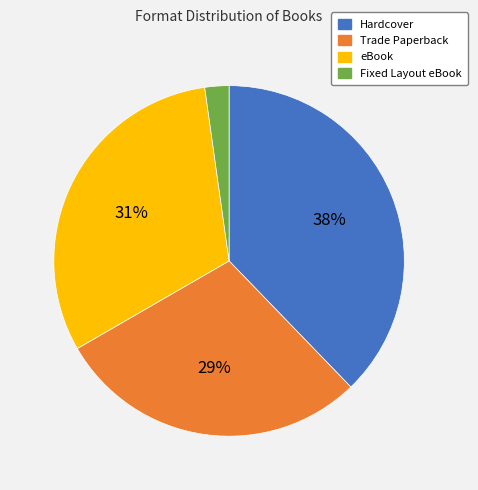

Count the number of slices in the pie.

4